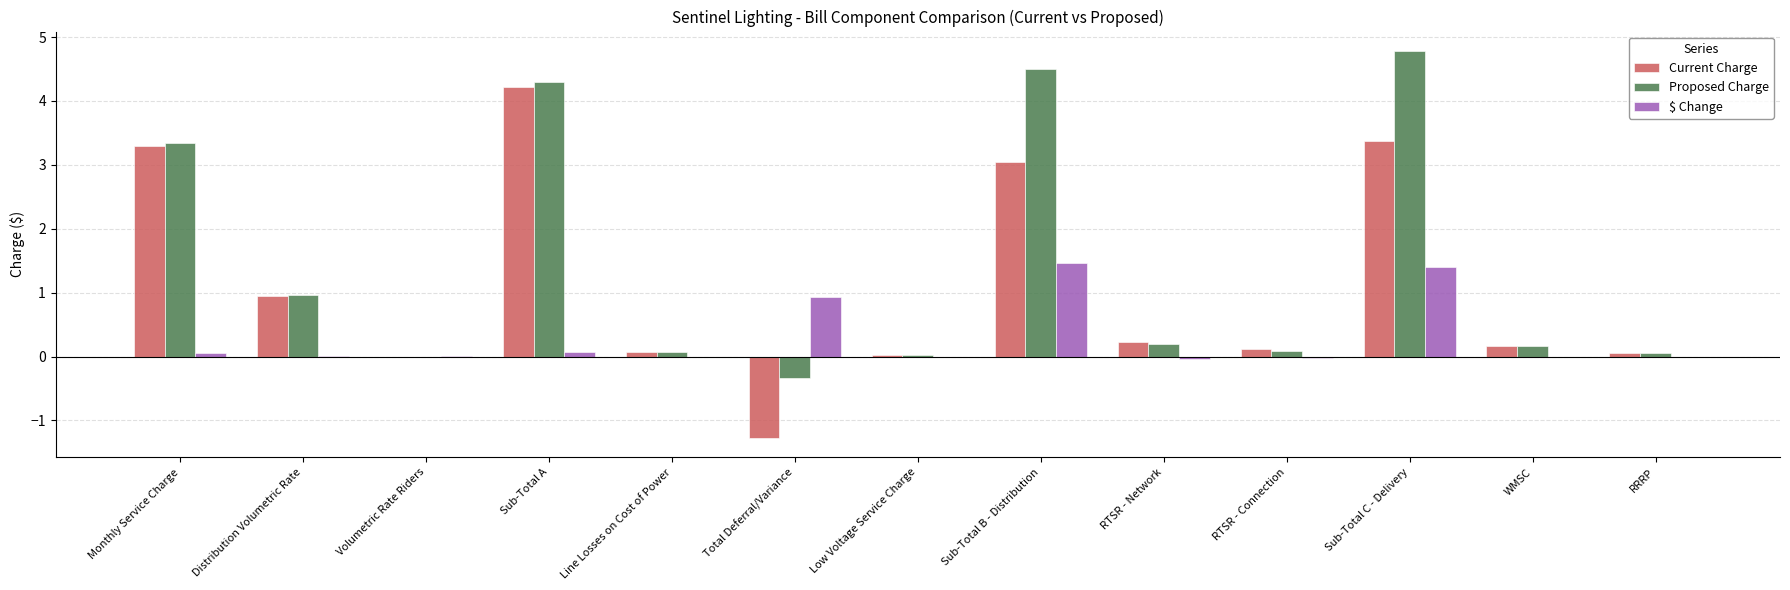

At which category is the sum across all series the highest?

Sub-Total C - Delivery